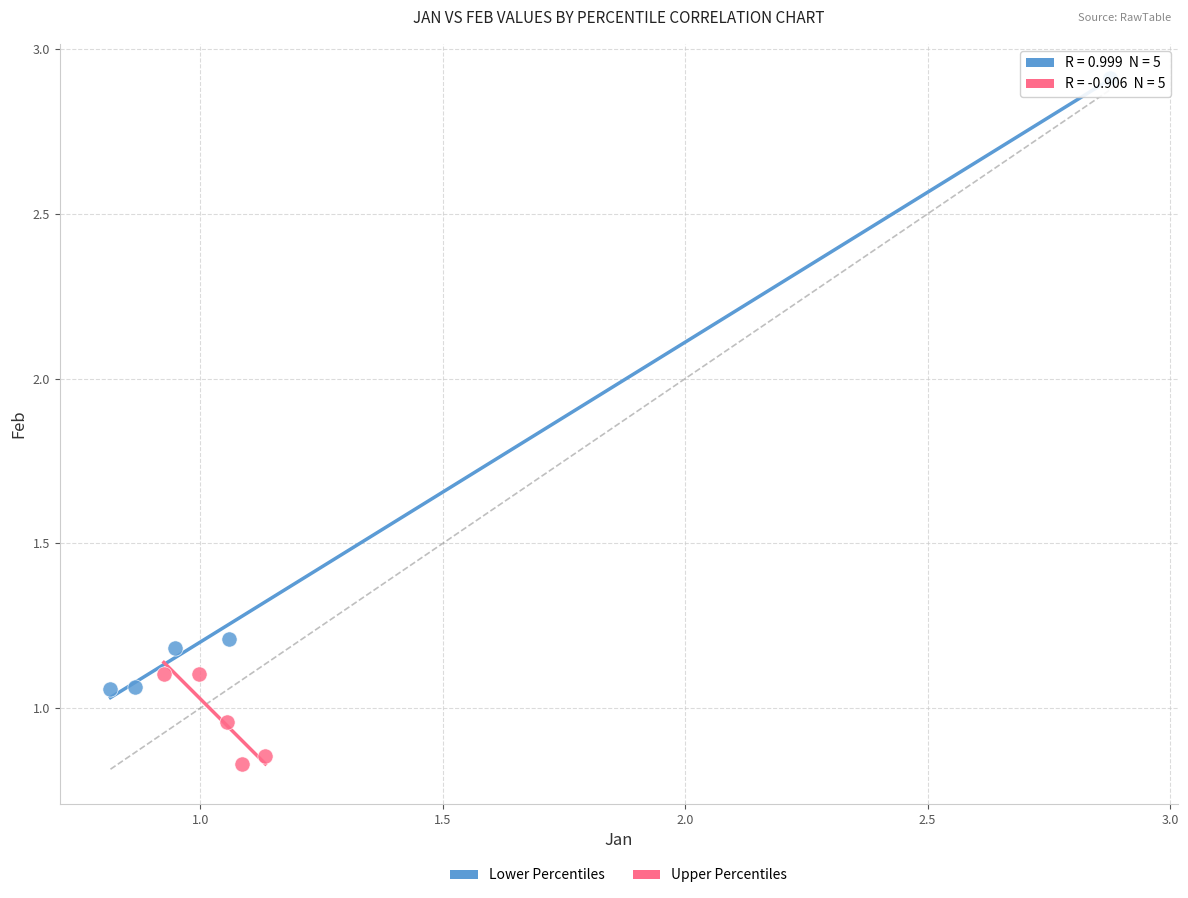

What are all the series names shown in the legend?

Lower Percentiles, Upper Percentiles